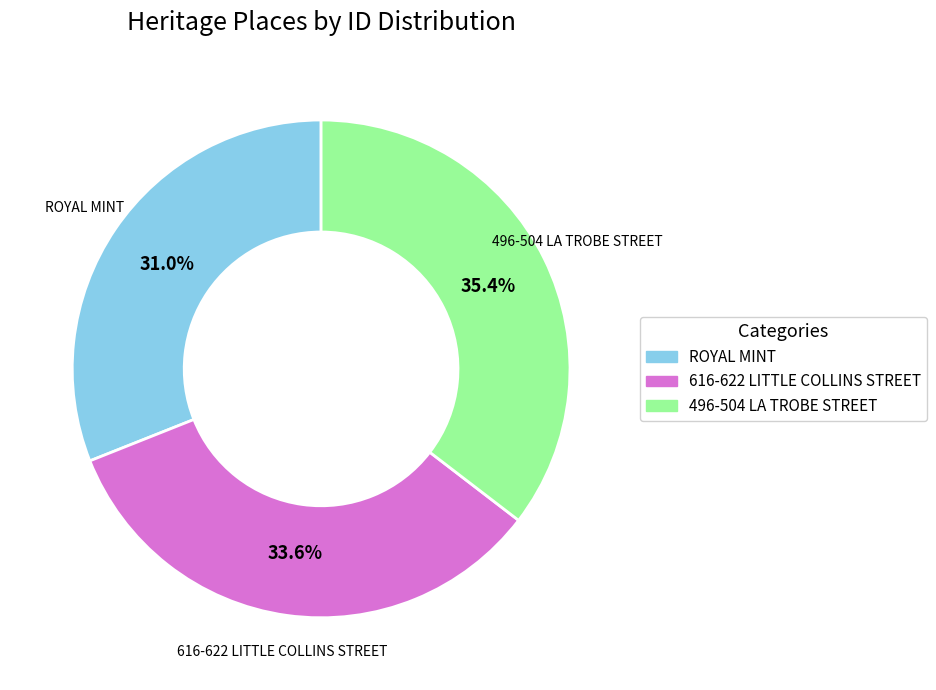

To the nearest percent, what percentage of the pie is 616-622 LITTLE COLLINS STREET?

34%